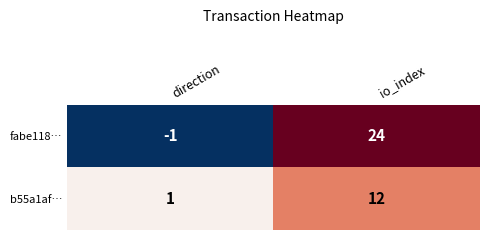

At direction, list the series in order from largest to smallest.

b55a1af…, fabe118…